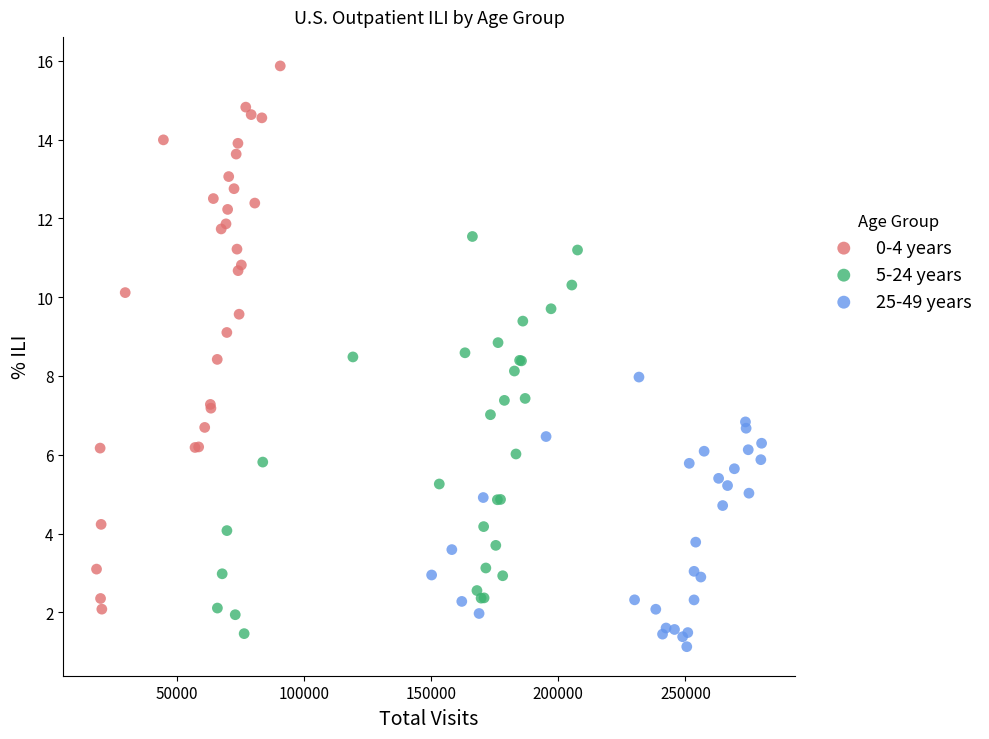

Which series contains the highest Y value?

0-4 years